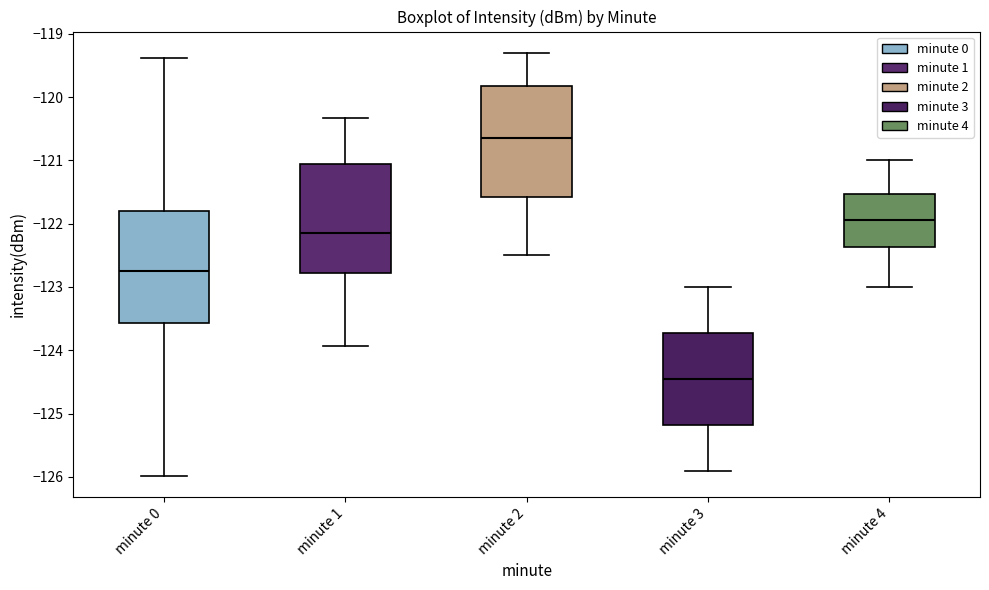

Where does the lower whisker of the box for minute 1 end on the y-axis? The values are not printed on the chart, so give them approximately, as read against the axis.

-123.9